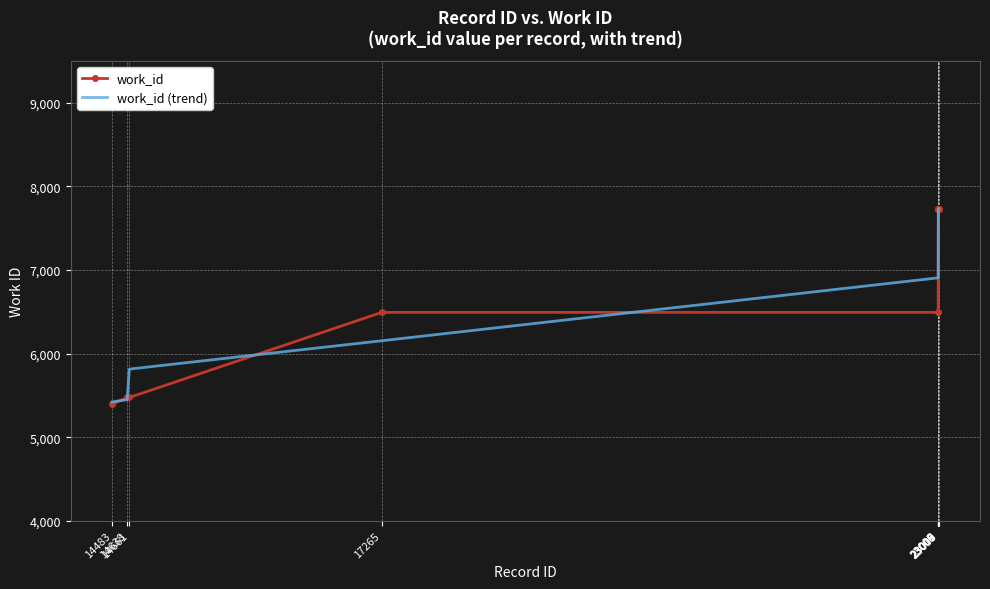

What is the greatest value displayed?

7736.0